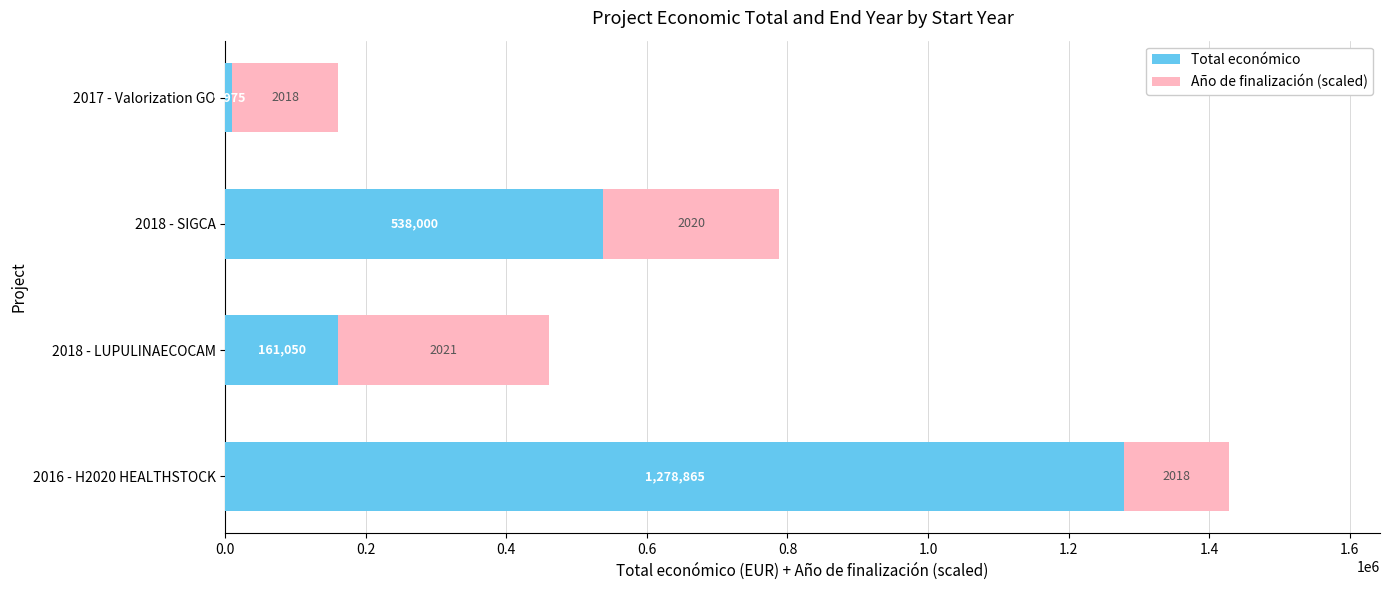

Rank the categories by Total económico value from highest to lowest.

2016 - H2020 HEALTHSTOCK, 2018 - SIGCA, 2018 - LUPULINAECOCAM, 2017 - Valorization GO